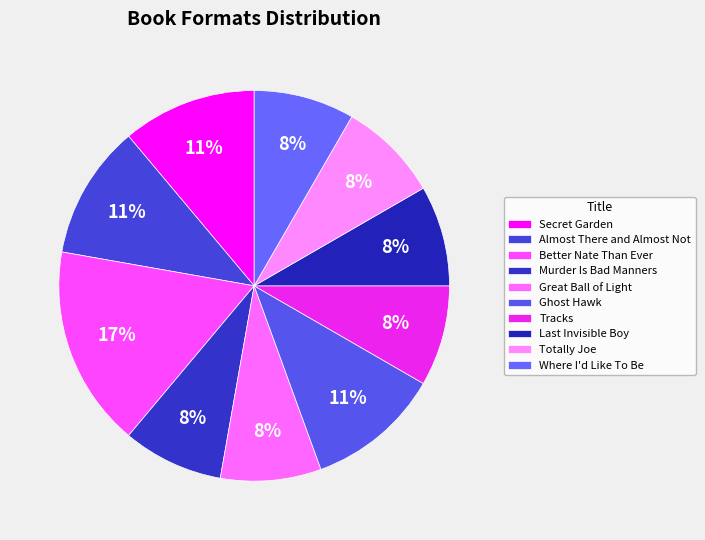

Rank the categories by value from highest to lowest.

Better Nate Than Ever, Secret Garden, Almost There and Almost Not, Ghost Hawk, Murder Is Bad Manners, Great Ball of Light, Tracks, Last Invisible Boy, Totally Joe, Where I'd Like To Be